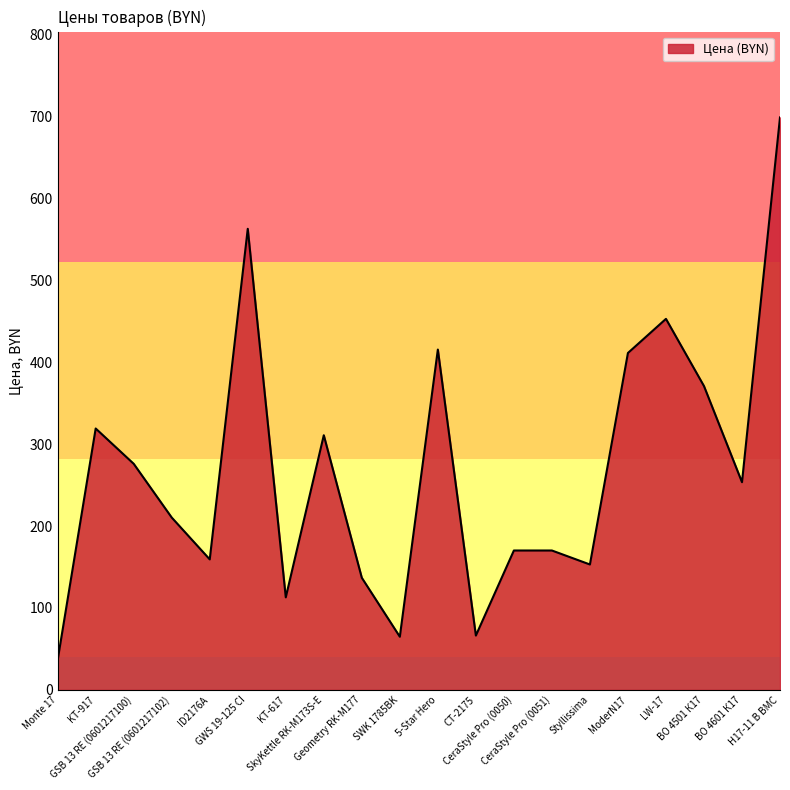

True or false: the data shows 110.6 at SWK 1785BK.

False